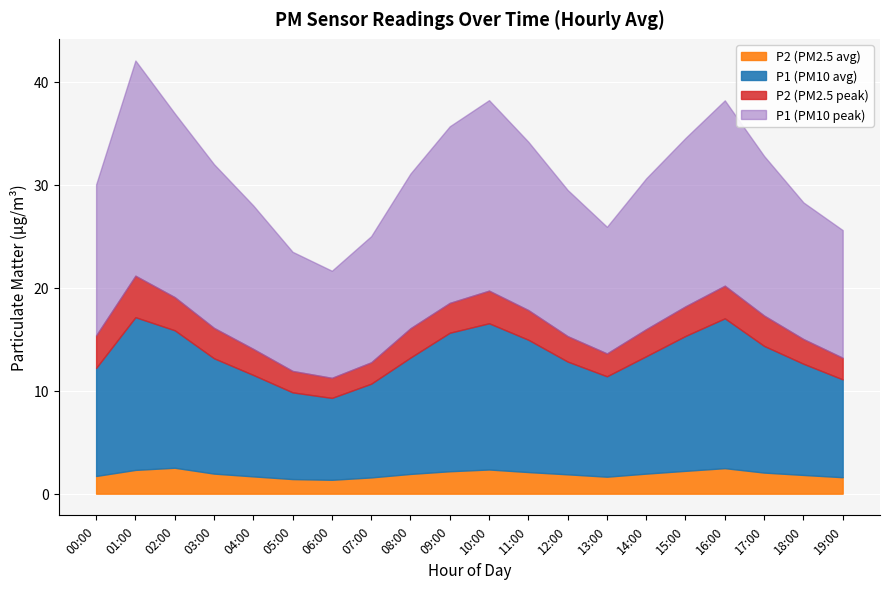

Between 01:00 and 05:00, which series saw the biggest shift?

P1_upper